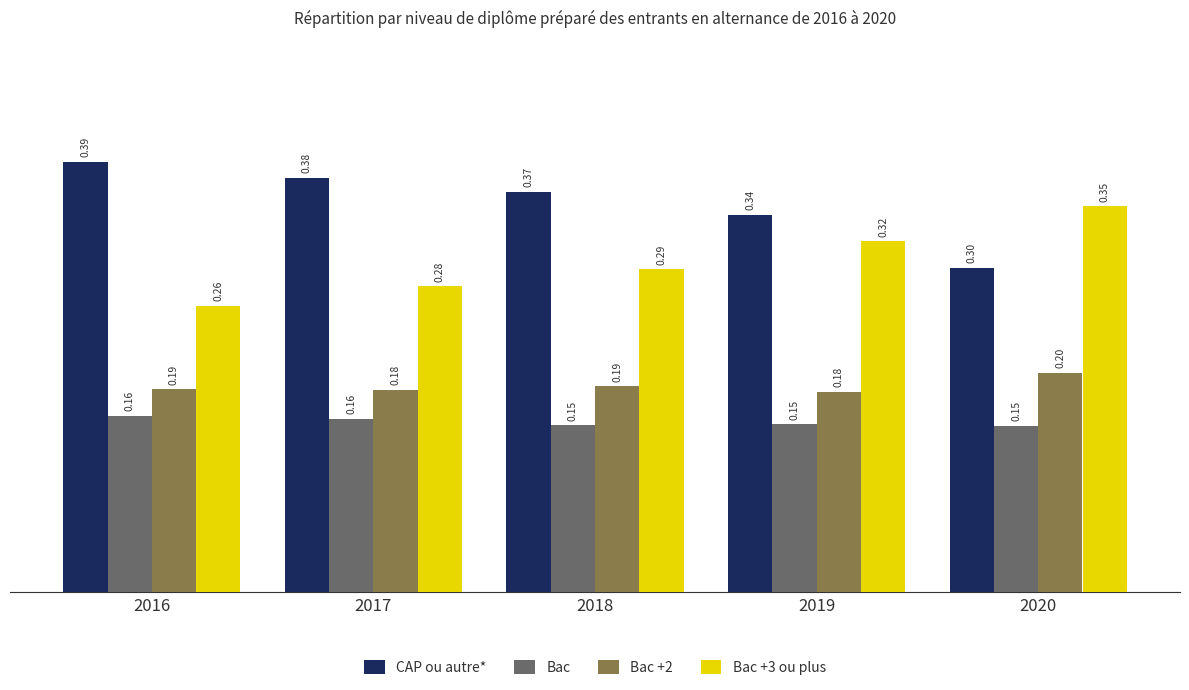

List the series in order of their peak value, lowest first.

Bac, Bac +2, Bac +3 ou plus, CAP ou autre*